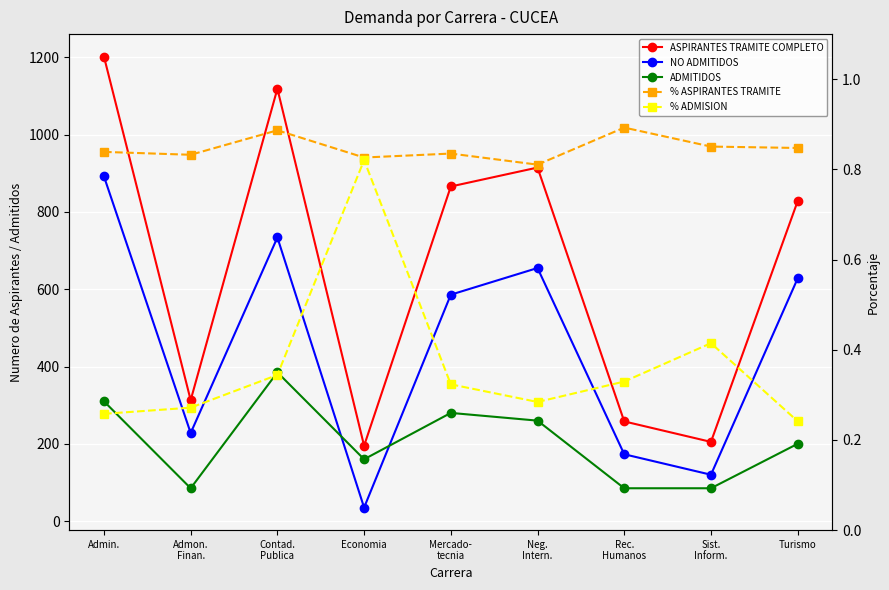

The % ASPIRANTES TRAMITE series shows 1.4 at Mercado-
tecnia. True or false?

False